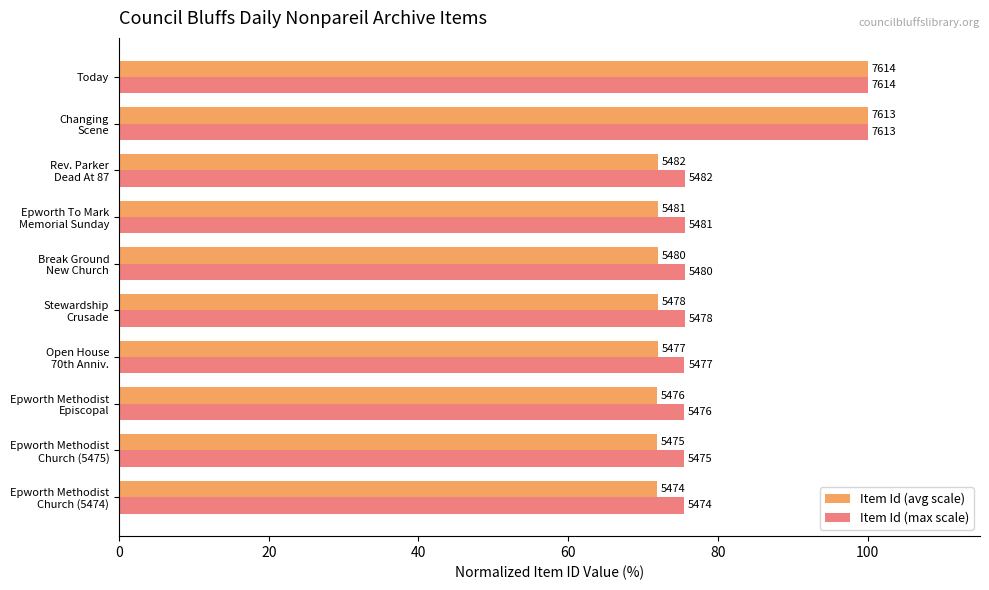

What is the maximum value for Item Id (max scale)?

100.0